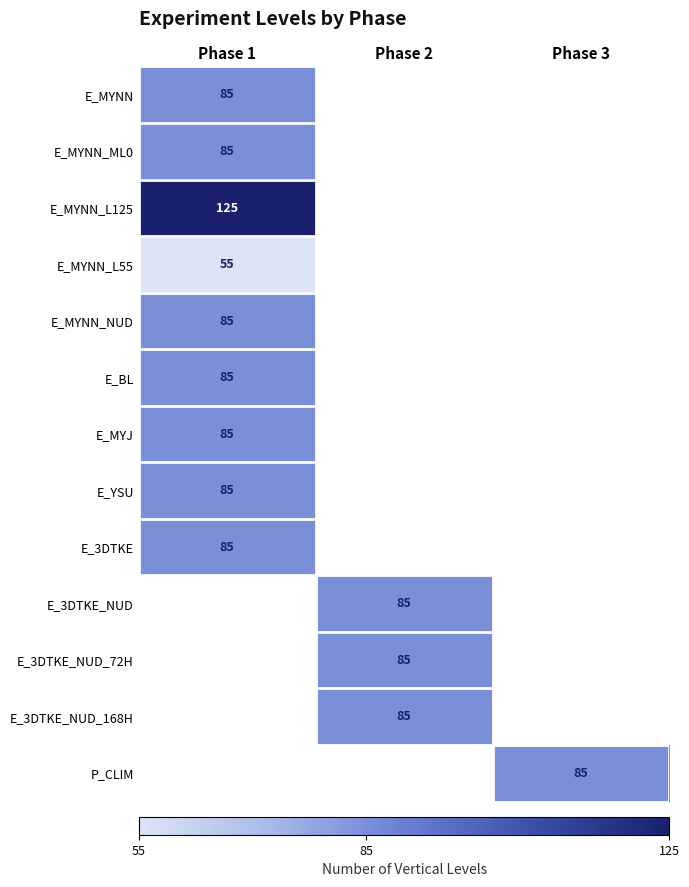

The E_MYNN series shows 131 at Phase 1. True or false?

False